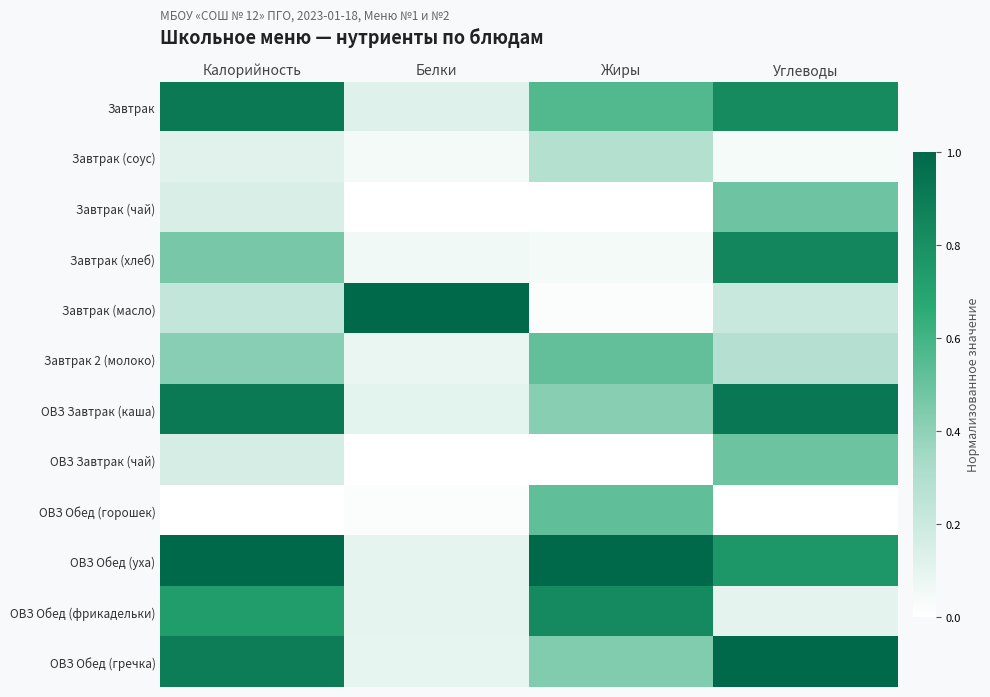

At which category does the chart reach its minimum across all series?

Белки